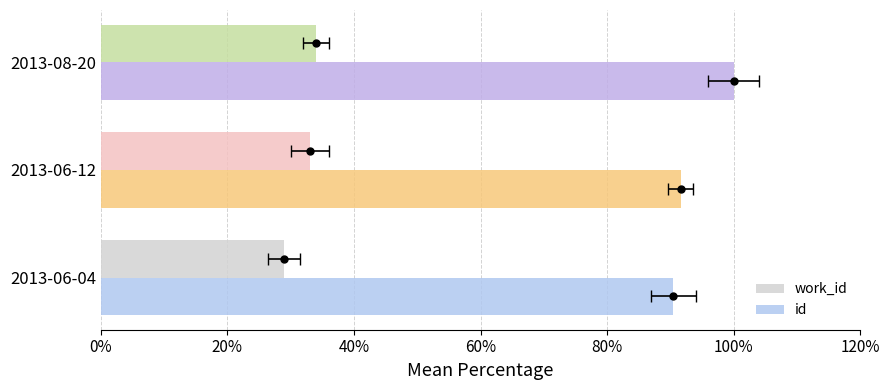

What are all the series names shown in the legend?

work_id, id